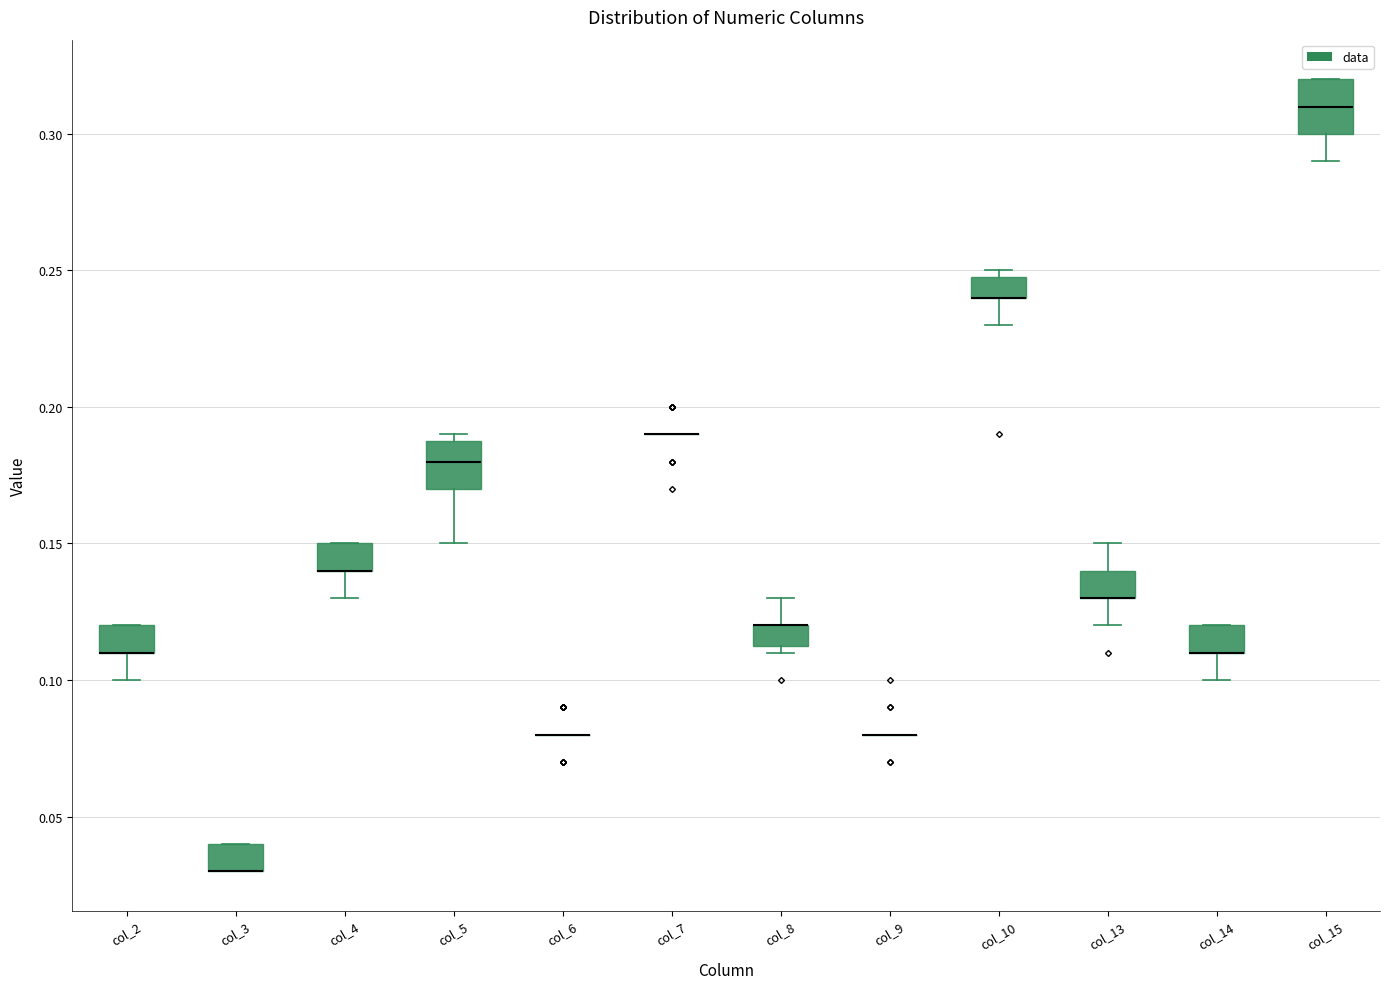

Where does the lower whisker of the box for col_13 end on the y-axis? The values are not printed on the chart, so give them approximately, as read against the axis.

0.120